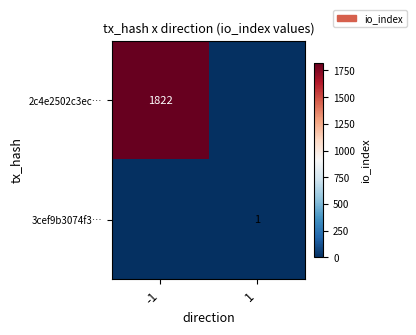

True or false: 3cef9b3074f3… has a value of 1 at 1.

True